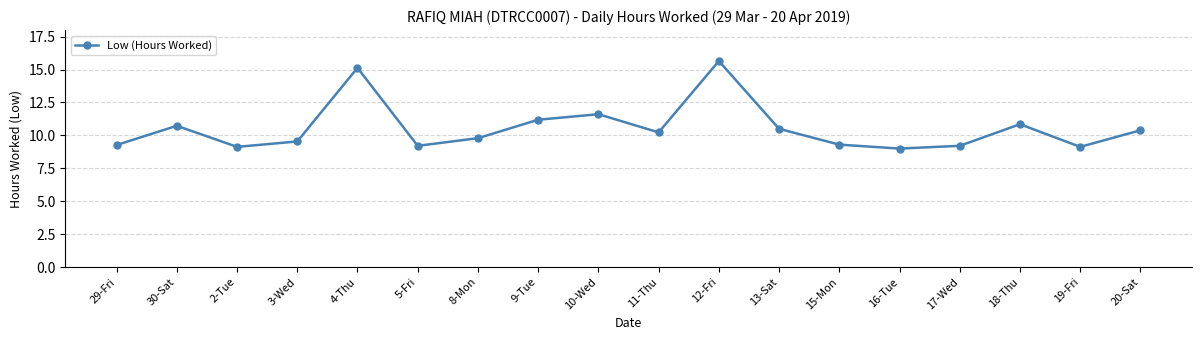

What is the difference between the values at 17-Wed and 4-Thu?

5.9